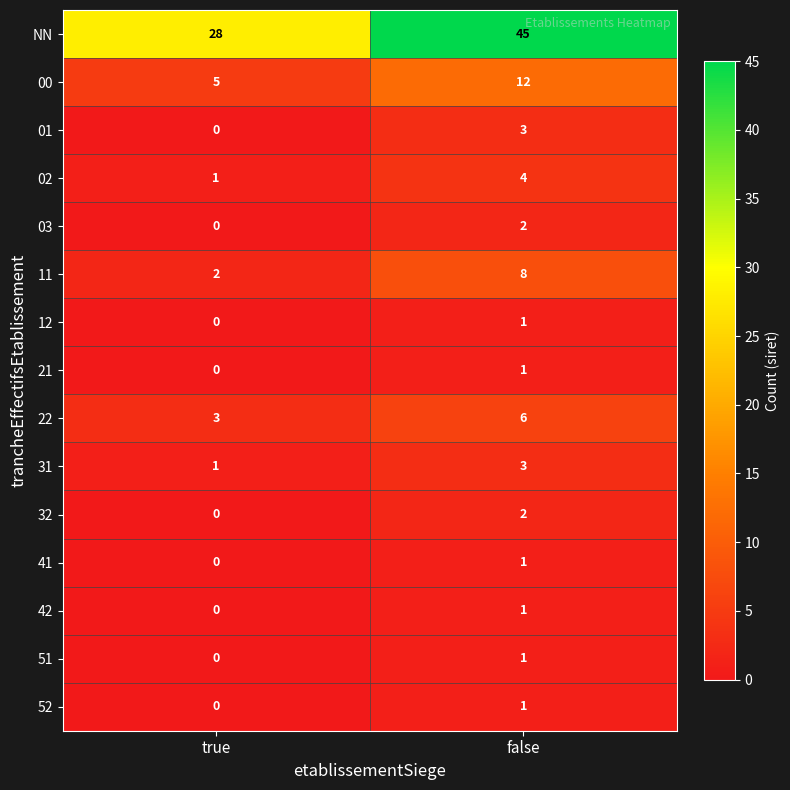

What is the sum of the NN values at false and true?

73